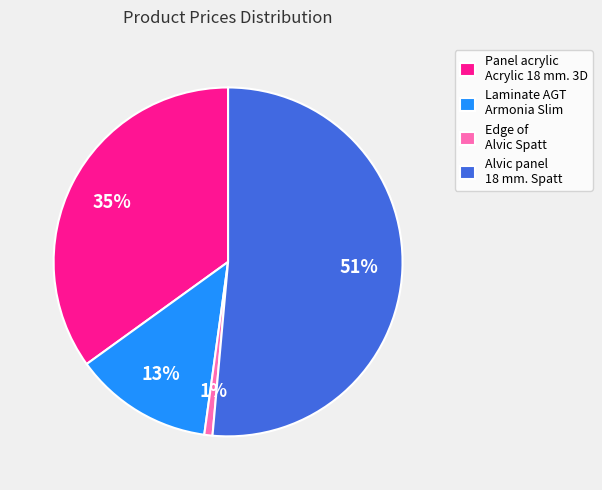

Is there a majority slice in this chart?

Yes